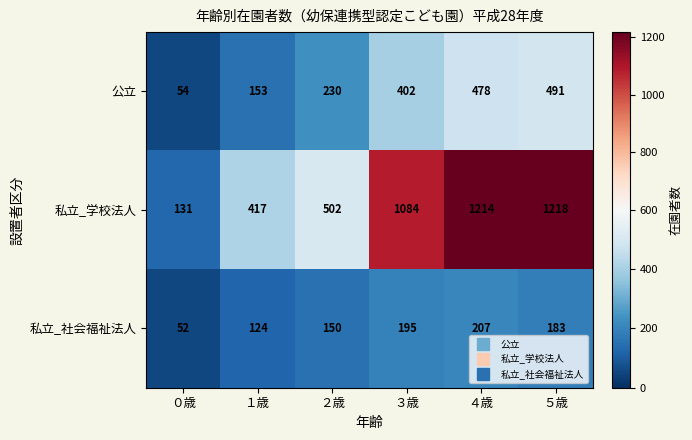

True or false: 私立_社会福祉法人 has a value of 44 at ３歳.

False